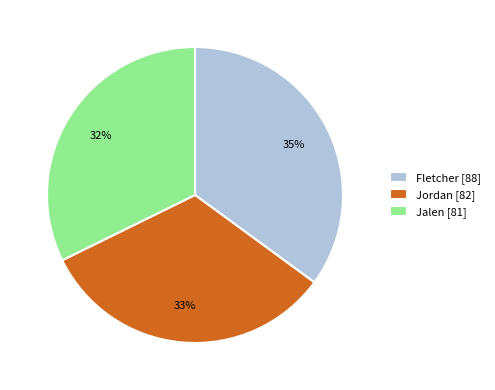

Which has a higher value, Fletcher [88] or Jalen [81]?

Fletcher [88]